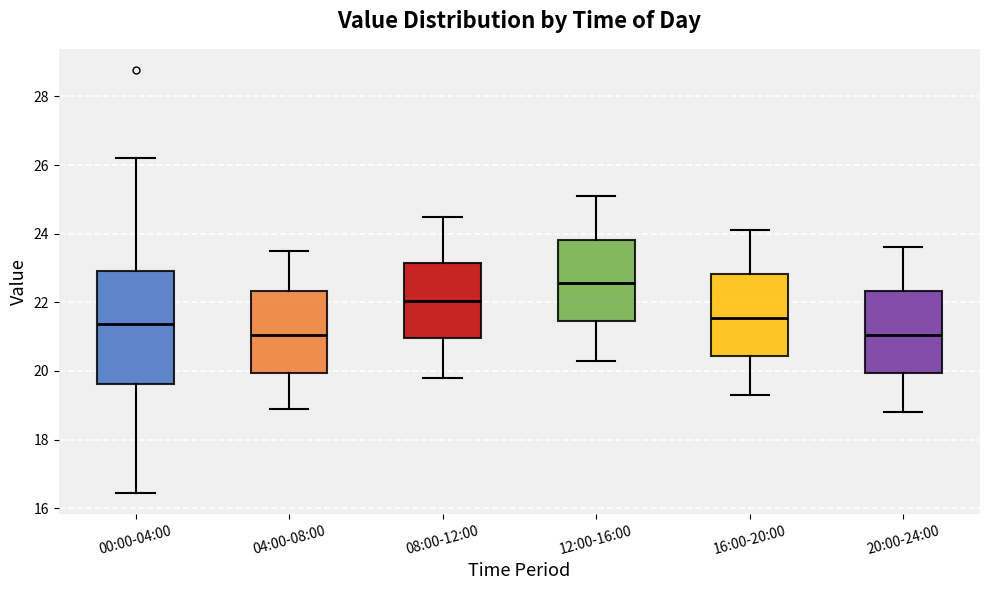

Reading left to right, read every box against the y-axis: the position of its median line, the range the box covers, and the ends of its whiskers. The values are not printed on the chart, so give them approximately, as read against the axis.

00:00-04:00: median 21.4, box 19.6 to 23.0, whiskers 16.4 to 26.2
04:00-08:00: median 21.0, box 20.0 to 22.4, whiskers 19.0 to 23.6
08:00-12:00: median 22.0, box 21.0 to 23.2, whiskers 19.8 to 24.6
12:00-16:00: median 22.6, box 21.4 to 23.8, whiskers 20.4 to 25.2
16:00-20:00: median 21.6, box 20.4 to 22.8, whiskers 19.4 to 24.2
20:00-24:00: median 21.0, box 20.0 to 22.4, whiskers 18.8 to 23.6